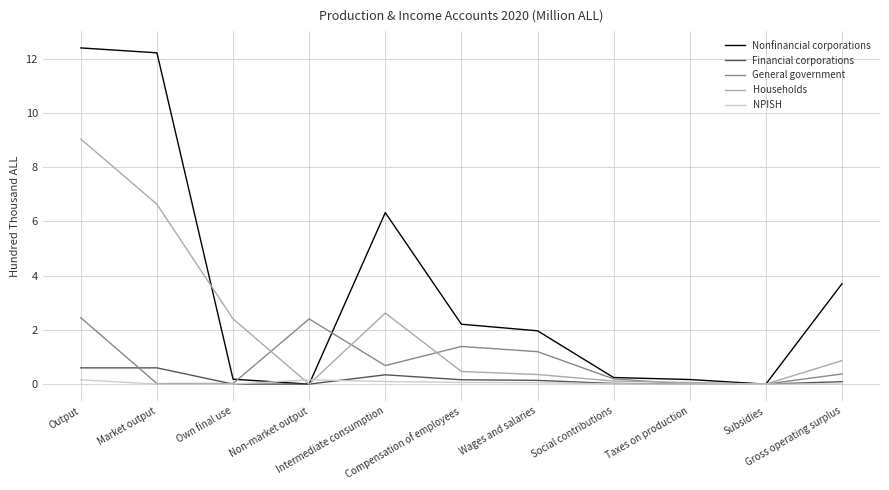

True or false: NPISH and Financial corporations cross at least once.

True